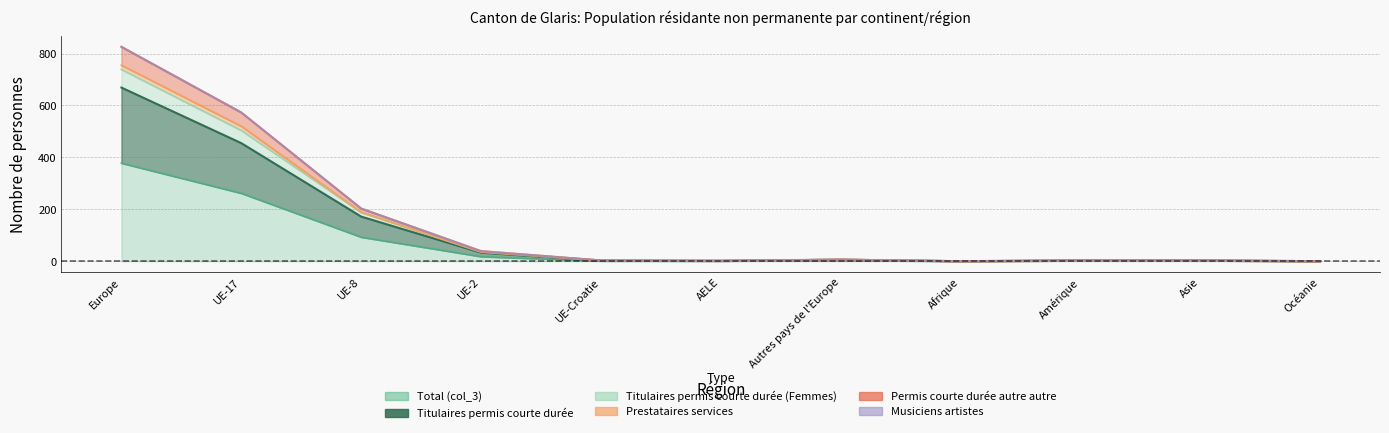

Read the Titulaires permis courte durée Total (col_4) value at Autres pays de l'Europe, to the nearest 10.

10